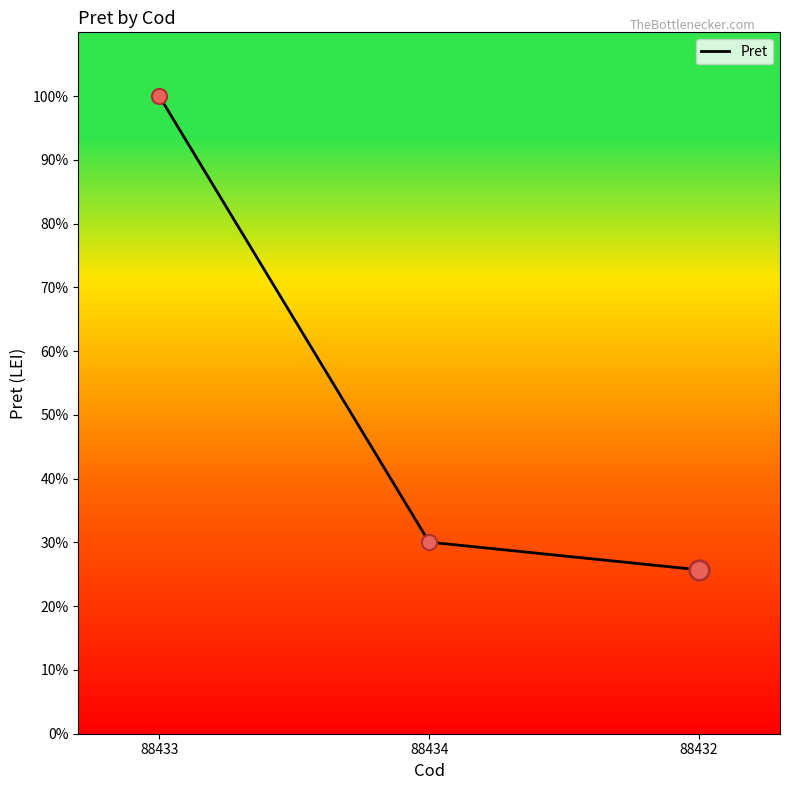

What is the change in value from 88434 to 88432?

-4.3